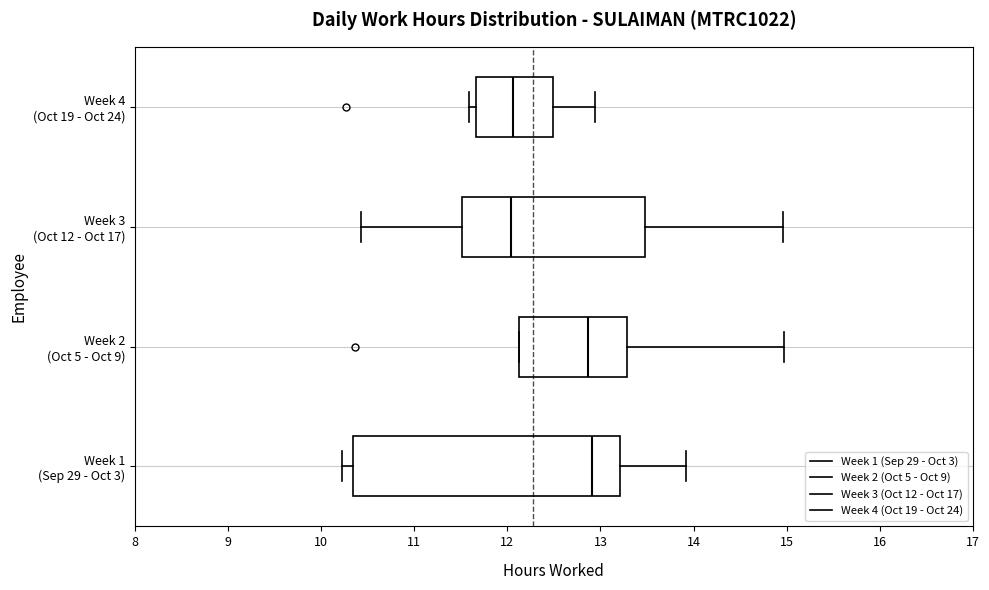

Where does the right whisker of the box for Week 1 (Sep 29 - Oct 3) end on the x-axis? The values are not printed on the chart, so give them approximately, as read against the axis.

13.9